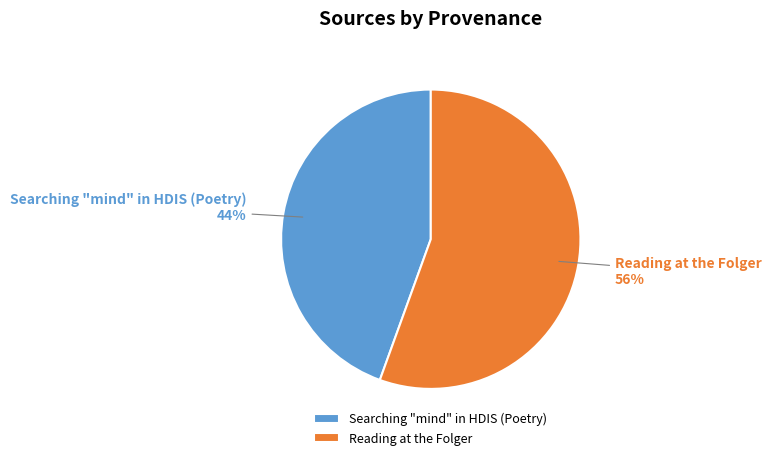

Rank the categories by value from highest to lowest.

Reading at the Folger, Searching "mind" in HDIS (Poetry)